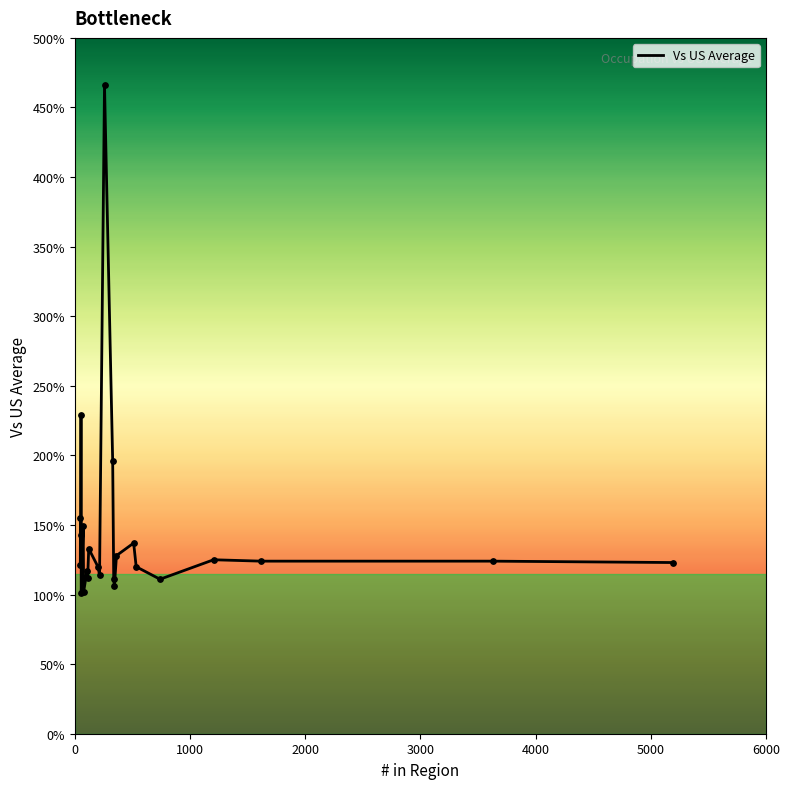

What is the smallest value displayed?

101